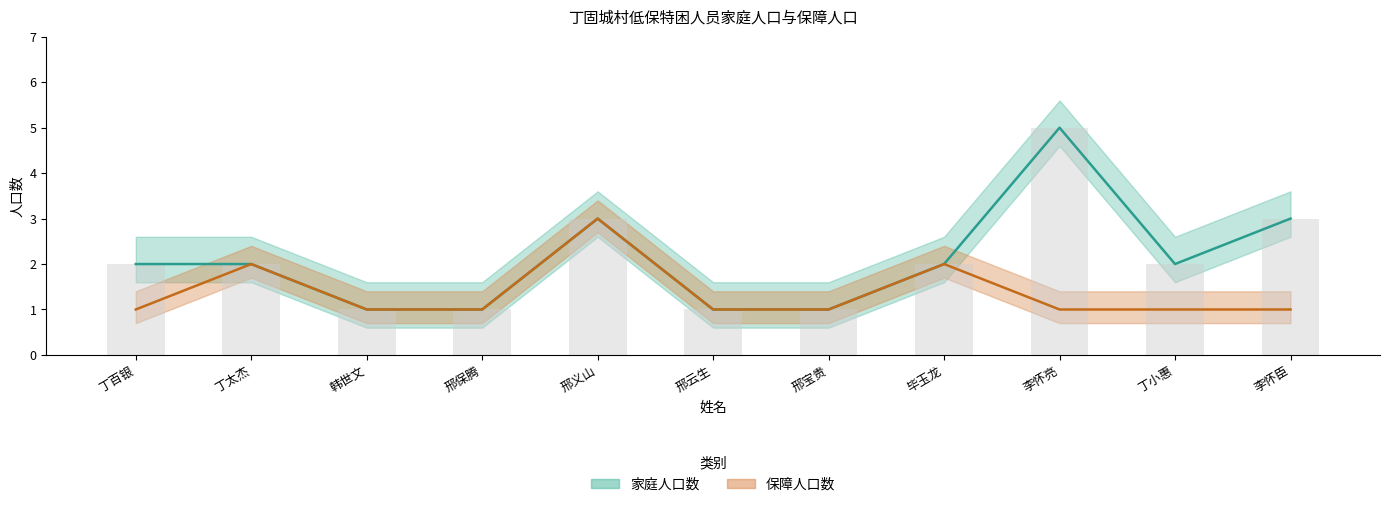

Reading left to right, what are all the values shown in this chart?

家庭人口数: 丁百银=2	丁太杰=2	韩世文=1	邢保腾=1	邢义山=3	邢云生=1	邢宝贵=1	毕玉龙=2	李怀亮=5	丁小惠=2	李怀臣=3
保障人口数: 丁百银=1	丁太杰=2	韩世文=1	邢保腾=1	邢义山=3	邢云生=1	邢宝贵=1	毕玉龙=2	李怀亮=1	丁小惠=1	李怀臣=1